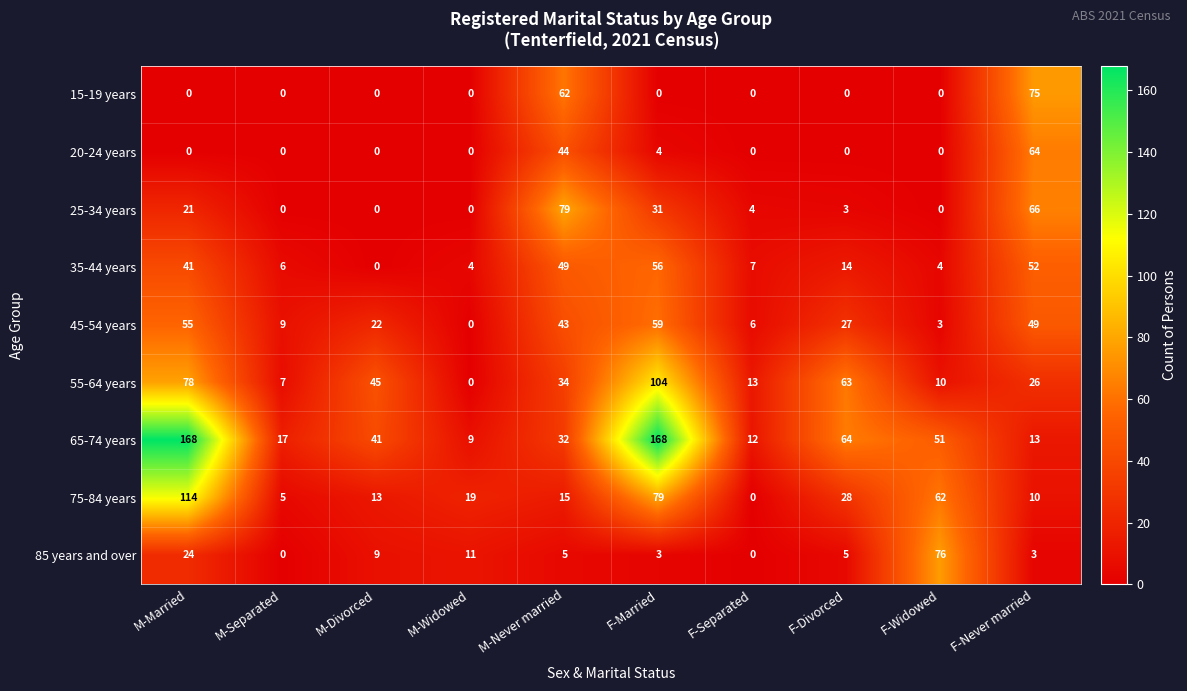

Rank the series by their maximum value, from highest to lowest.

65-74 years, 75-84 years, 55-64 years, 25-34 years, 85 years and over, 15-19 years, 20-24 years, 45-54 years, 35-44 years